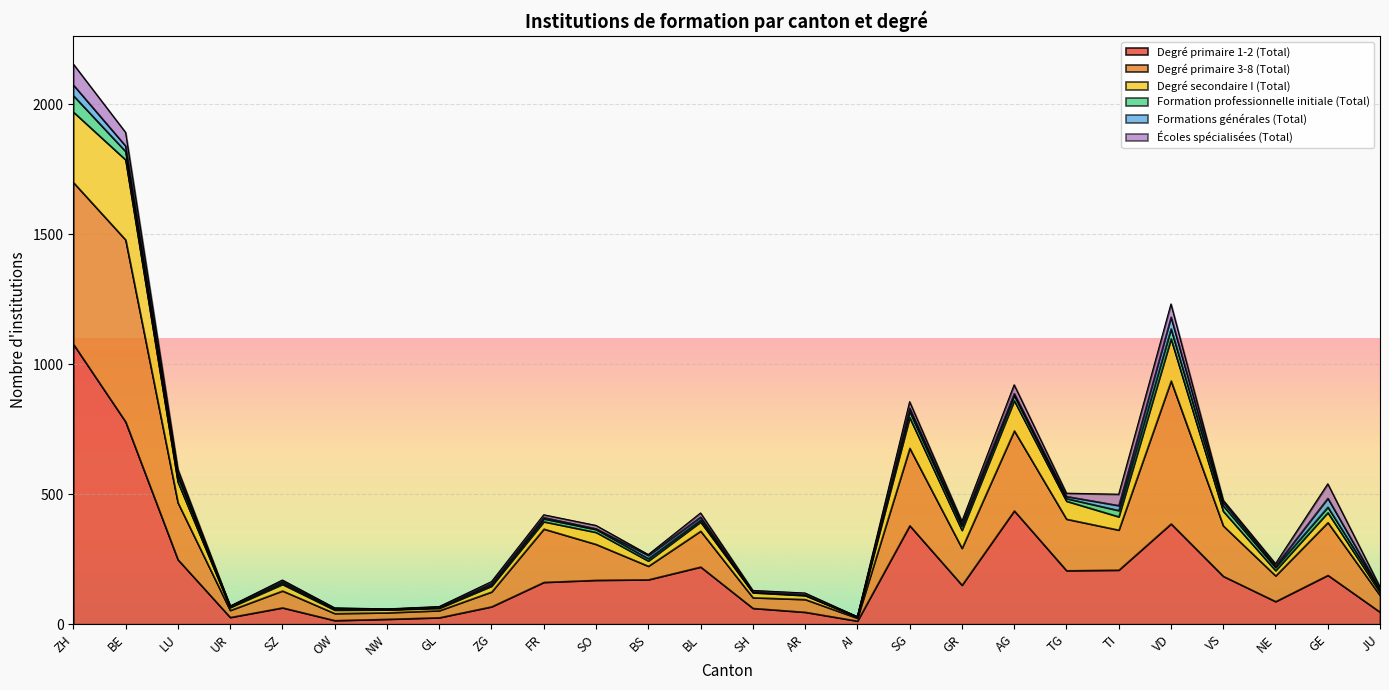

After their last crossing, which series has the higher values: Degré secondaire I (Total) or Écoles spécialisées (Total)?

Degré secondaire I (Total)